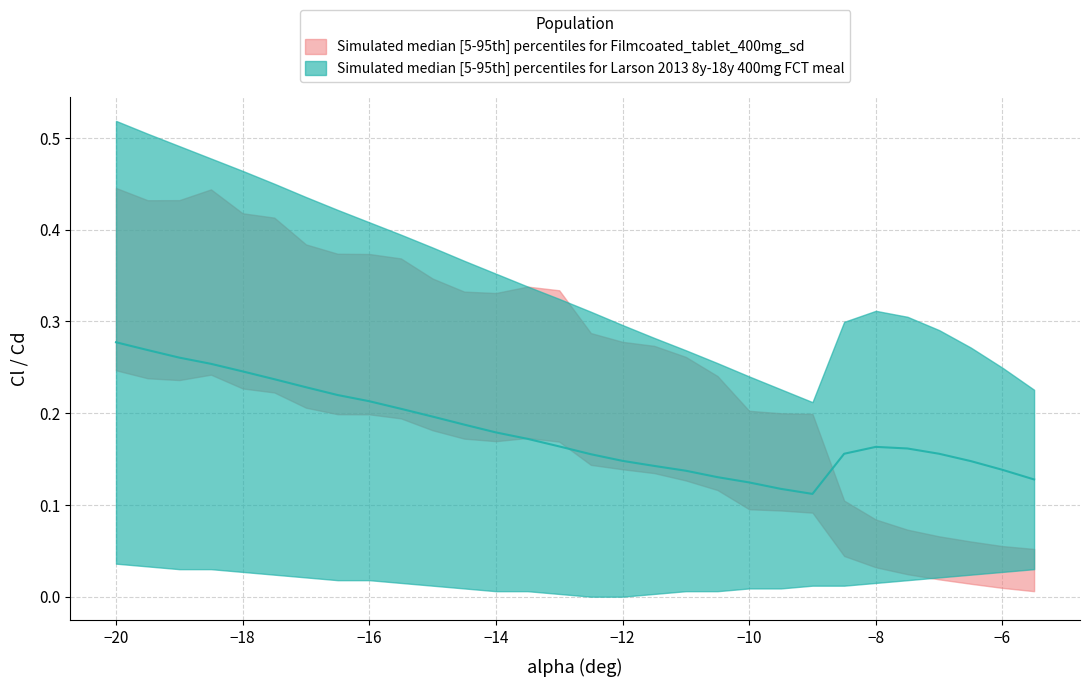

Does the chart display data point markers on the line(s)?

No